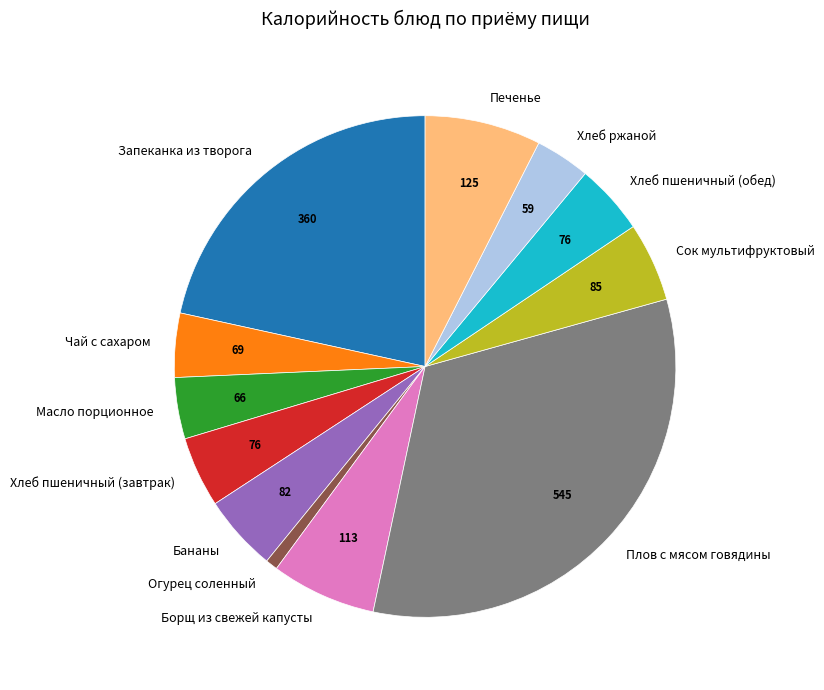

Between Хлеб ржаной and Бананы, which is larger?

Бананы